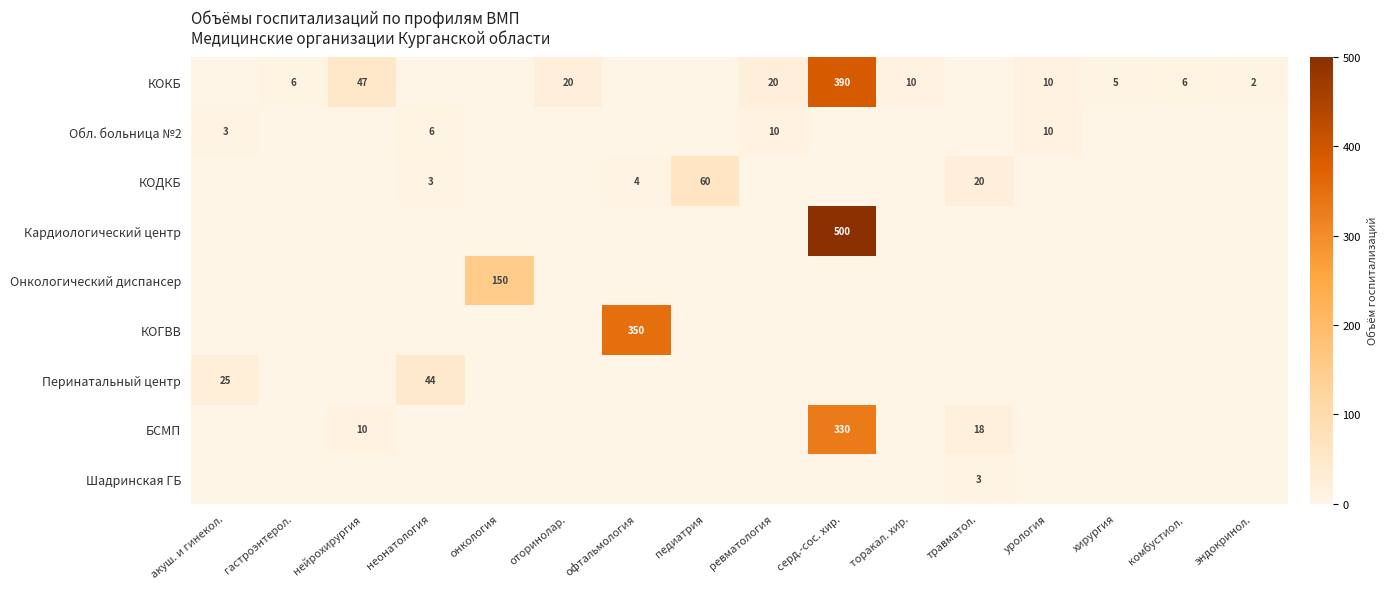

How many data points in Обл. больница №2 are above 0?

4